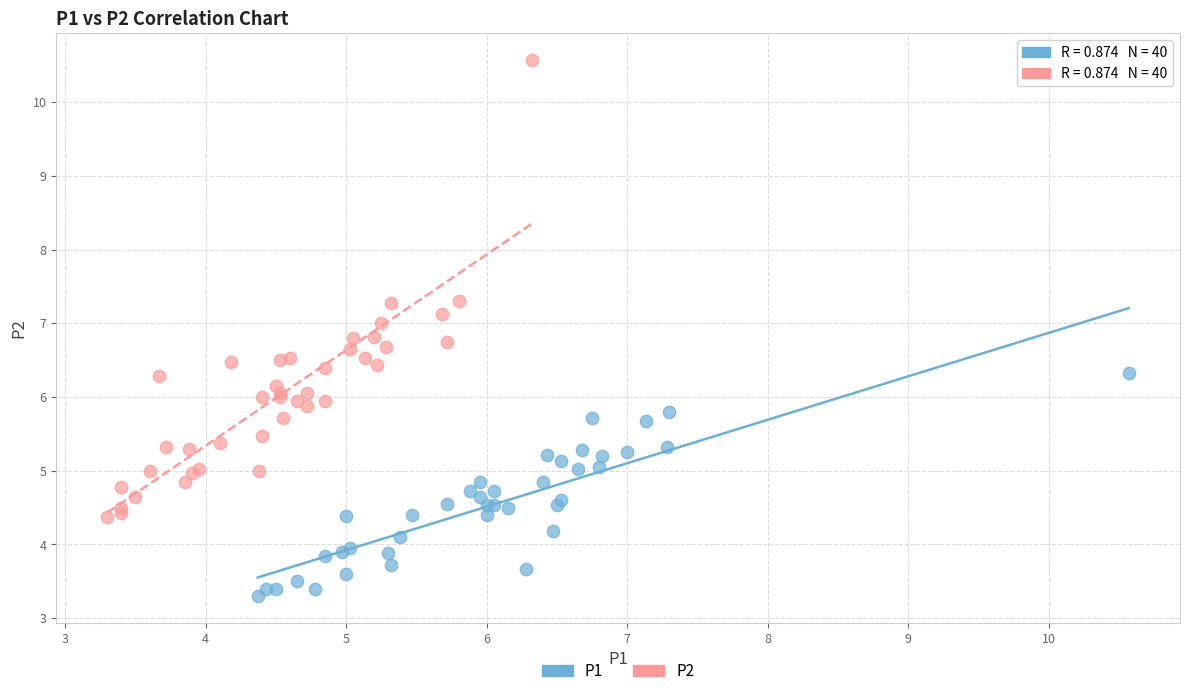

Which series reaches the minimum Y coordinate?

P1